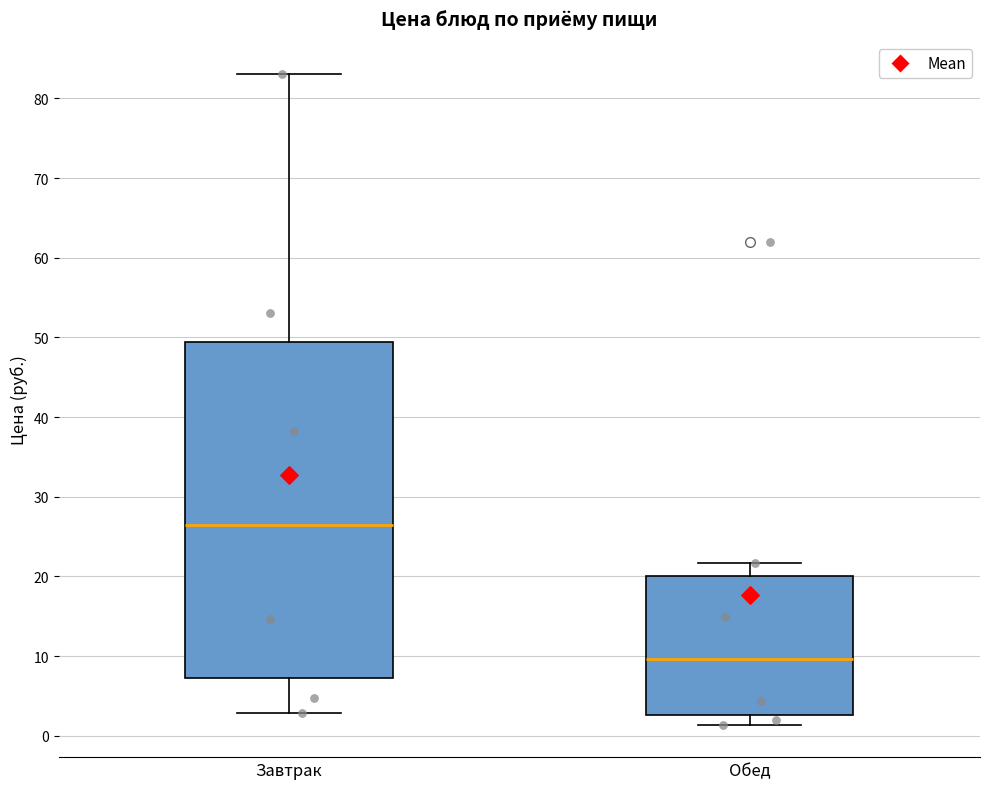

Reading left to right, read every box against the y-axis: the position of its median line, the range the box covers, and the ends of its whiskers. The values are not printed on the chart, so give them approximately, as read against the axis.

Завтрак: median 26, box 7 to 49, whiskers 3 to 83
Обед: median 10, box 3 to 20, whiskers 1 to 22